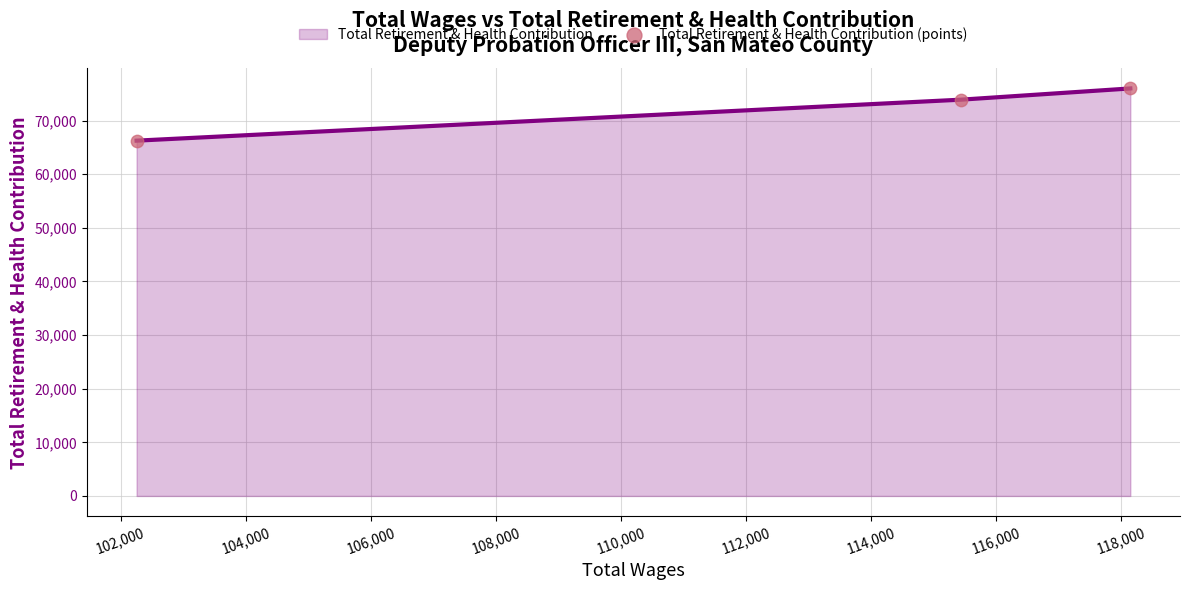

What is the minimum value shown in the chart?

66259